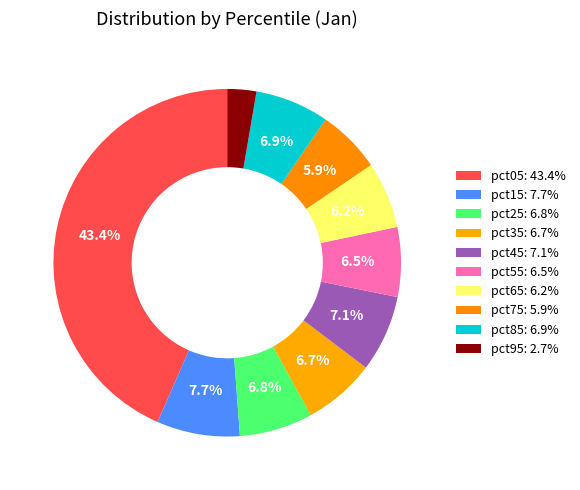

Between pct35 and pct05, which is larger?

pct05